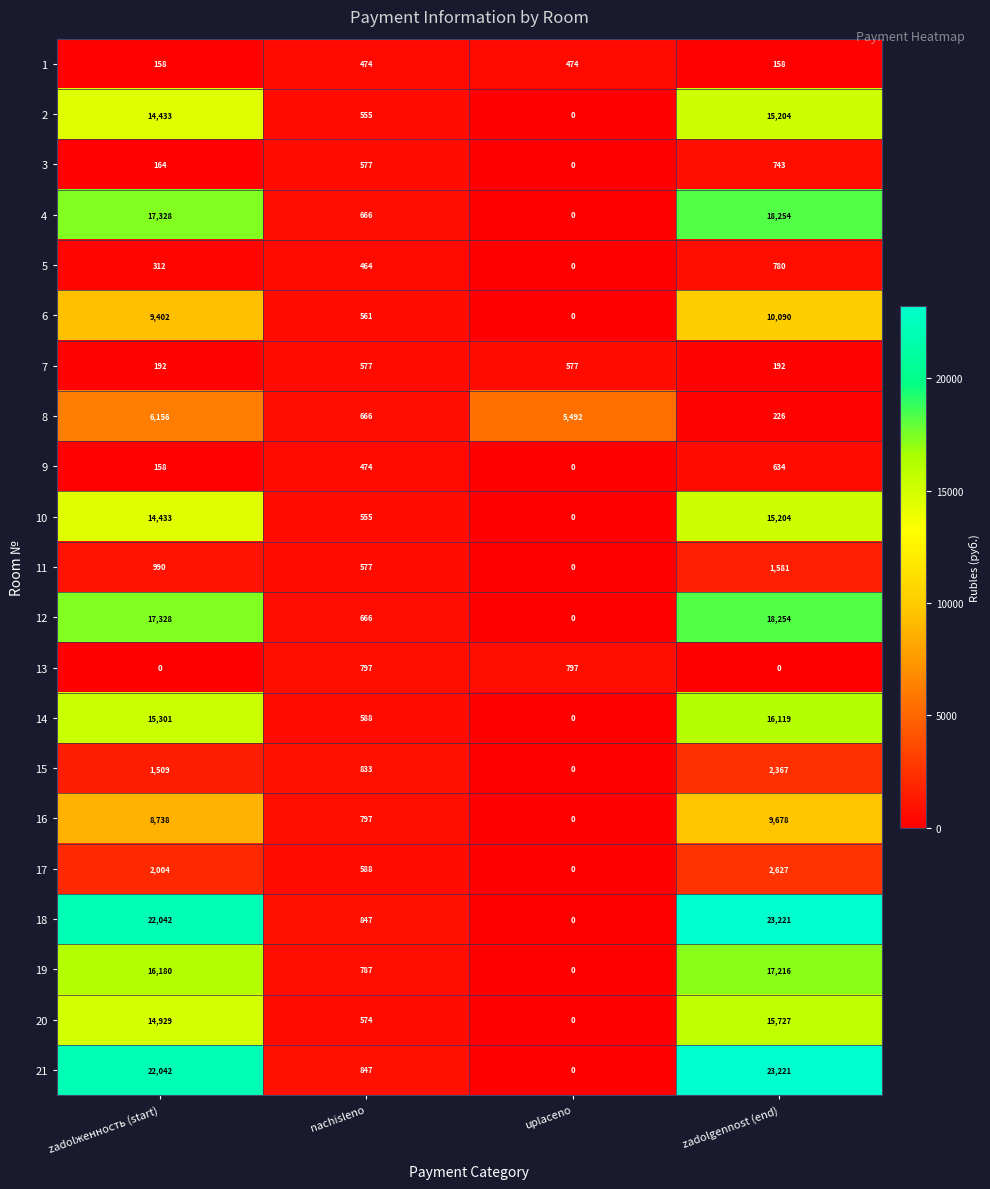

At which category is the sum across all series the highest?

zadolgennost (end)